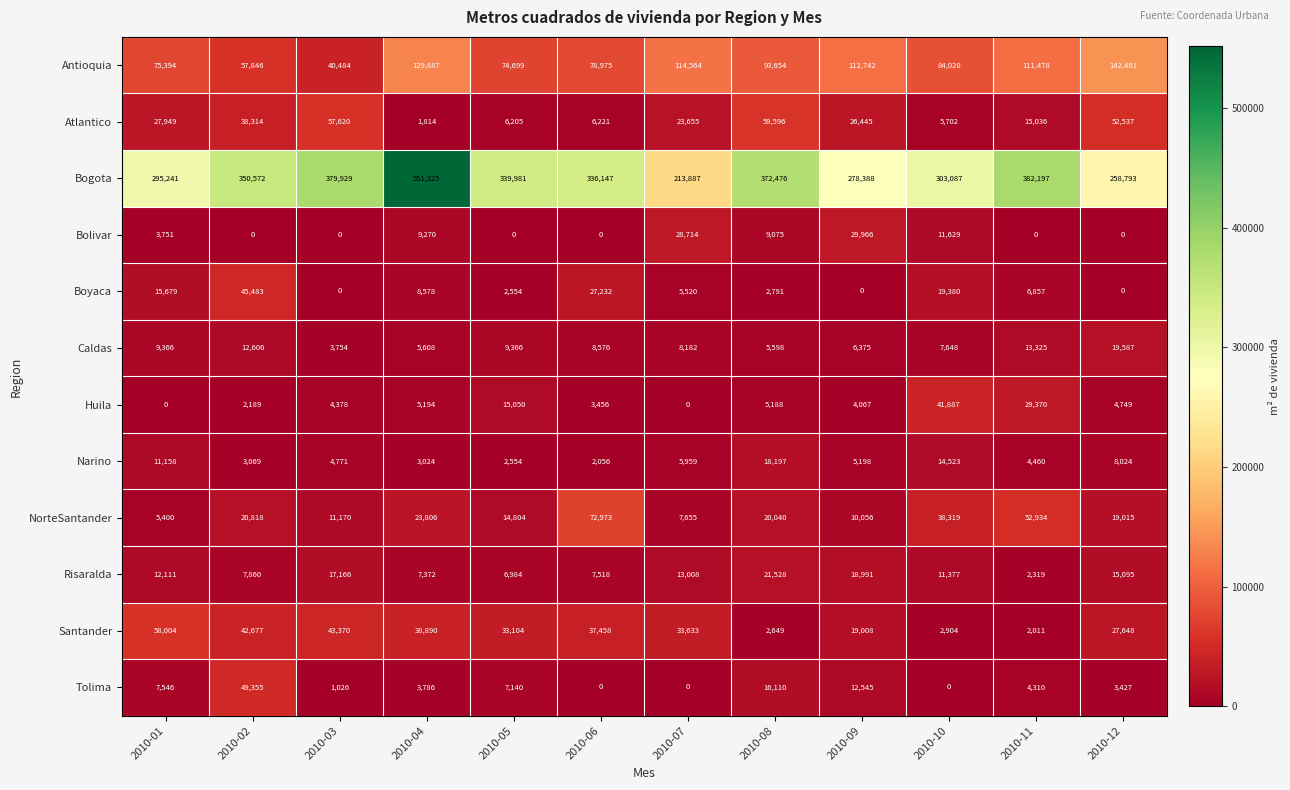

Which series changed the most between 2010-03 and 2010-10?

Bogota